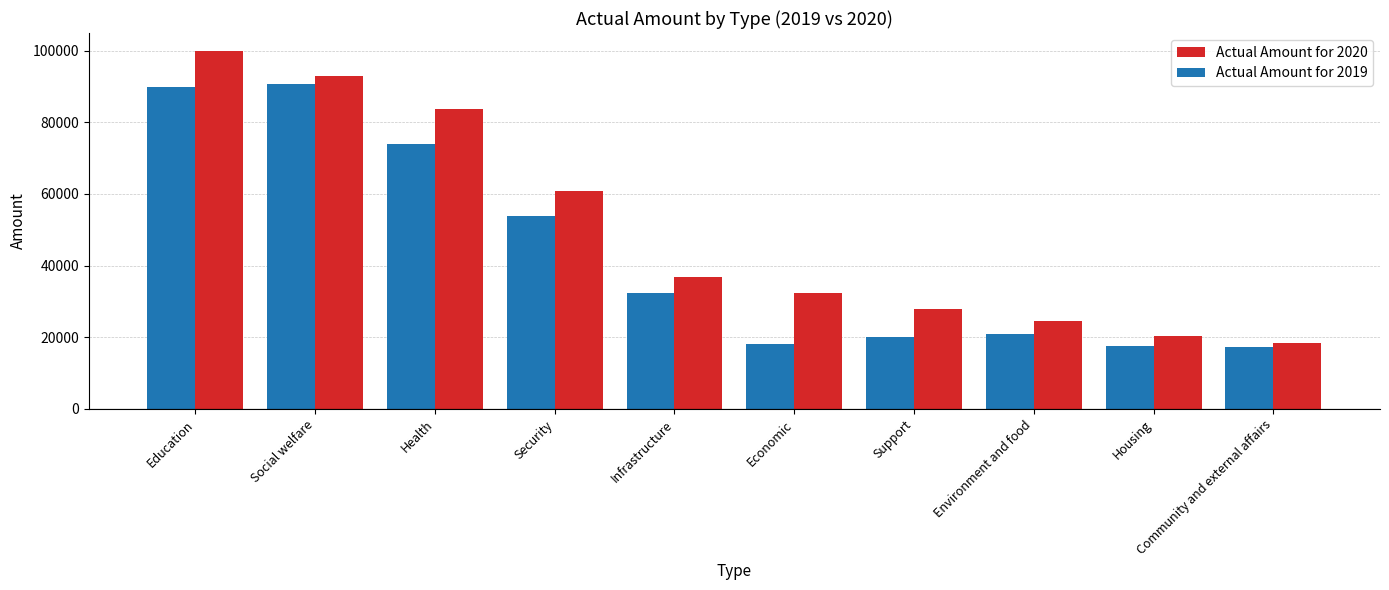

True or false: Actual Amount for 2020 has a value of 15681 at Support.

False